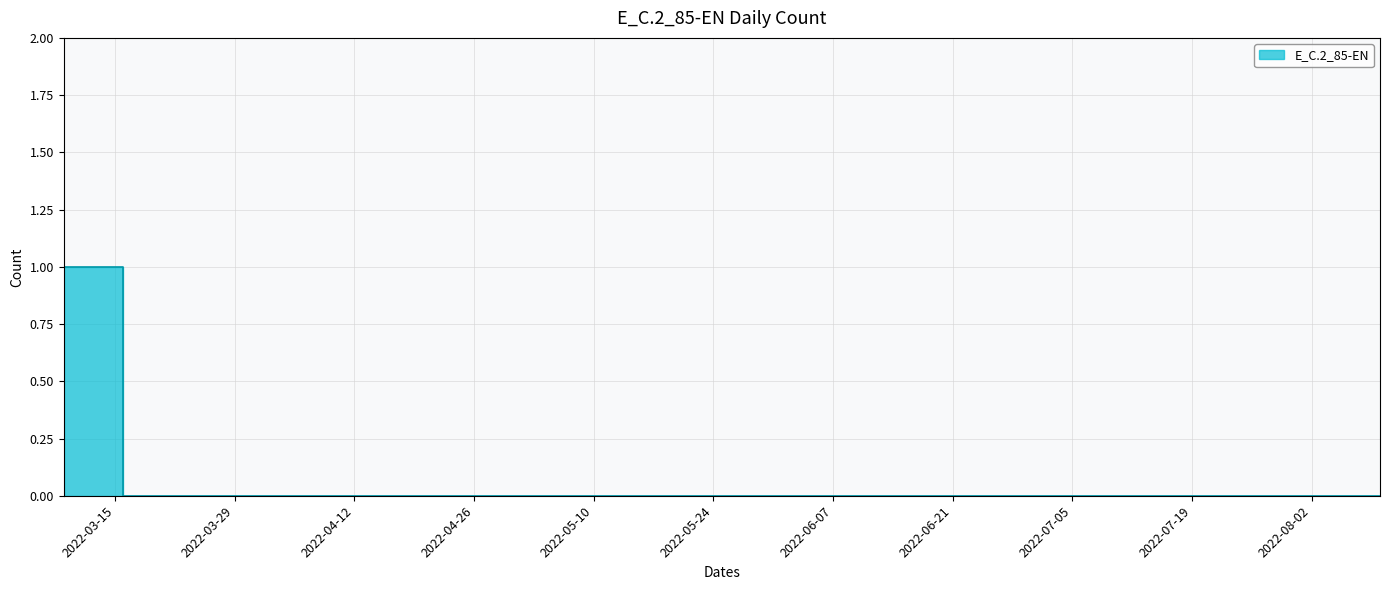

The chart shows a value of -1 at 2022-06-29. True or false?

False